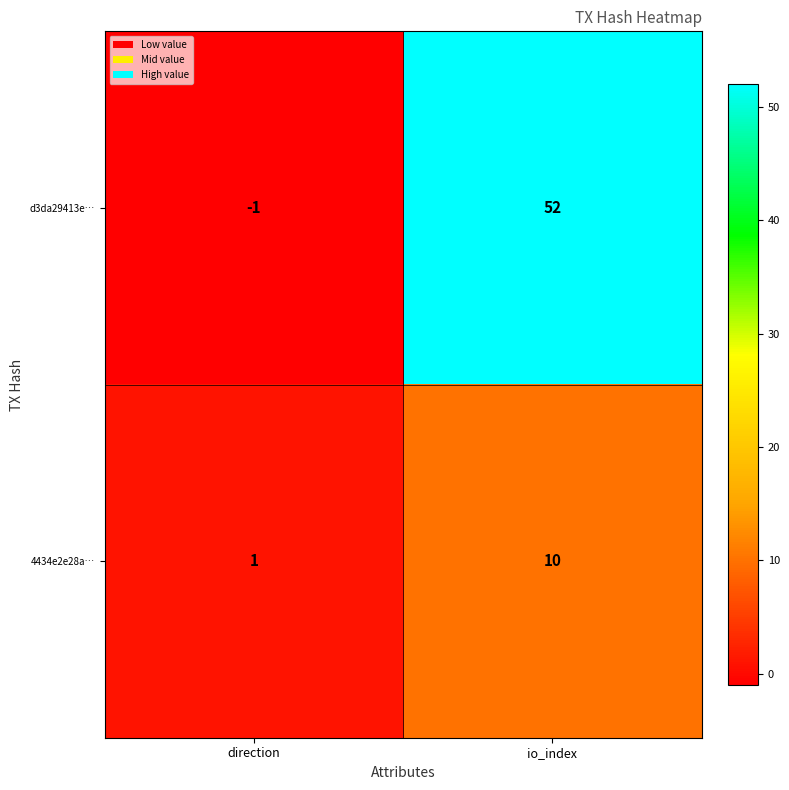

Count the number of data series in this chart.

2